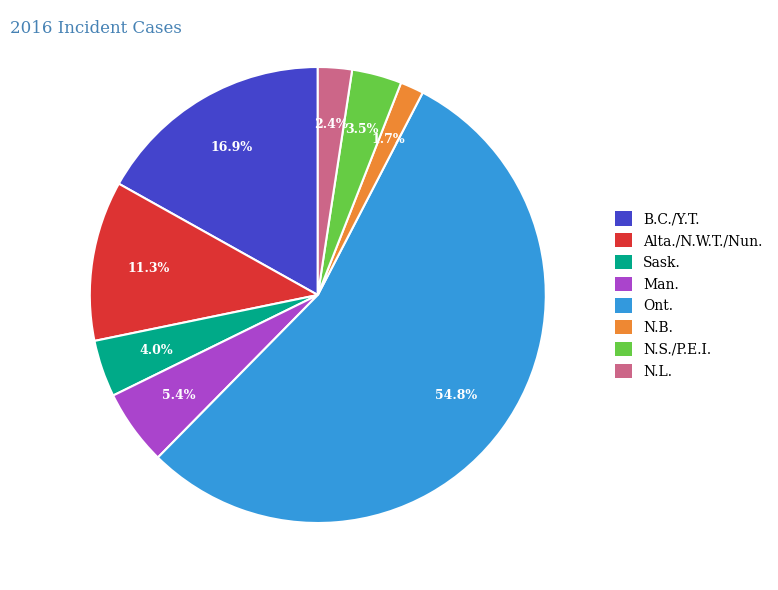

Rank the categories by value from highest to lowest.

Ont., B.C./Y.T., Alta./N.W.T./Nun., Man., Sask., N.S./P.E.I., N.L., N.B.